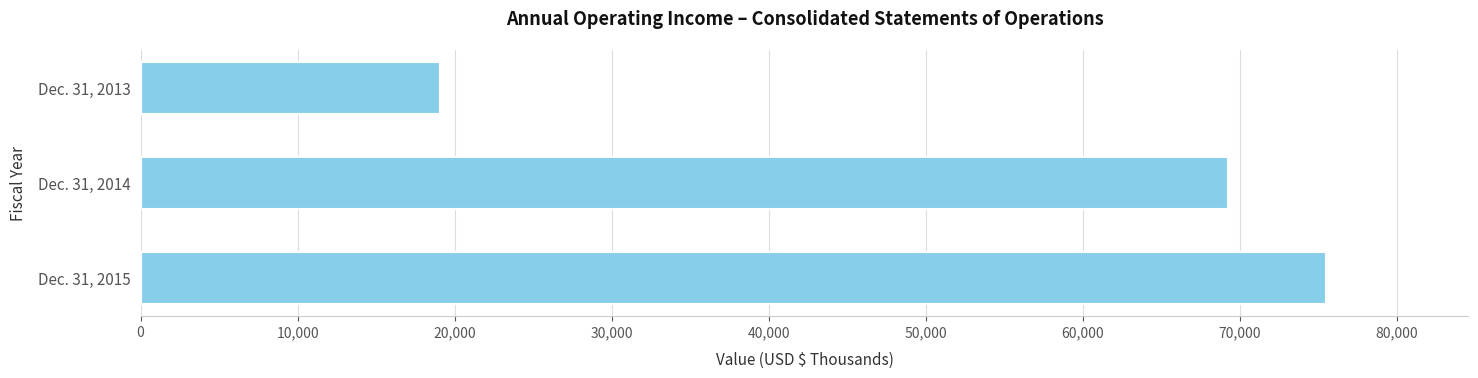

What is the difference between the maximum and minimum values?

56426